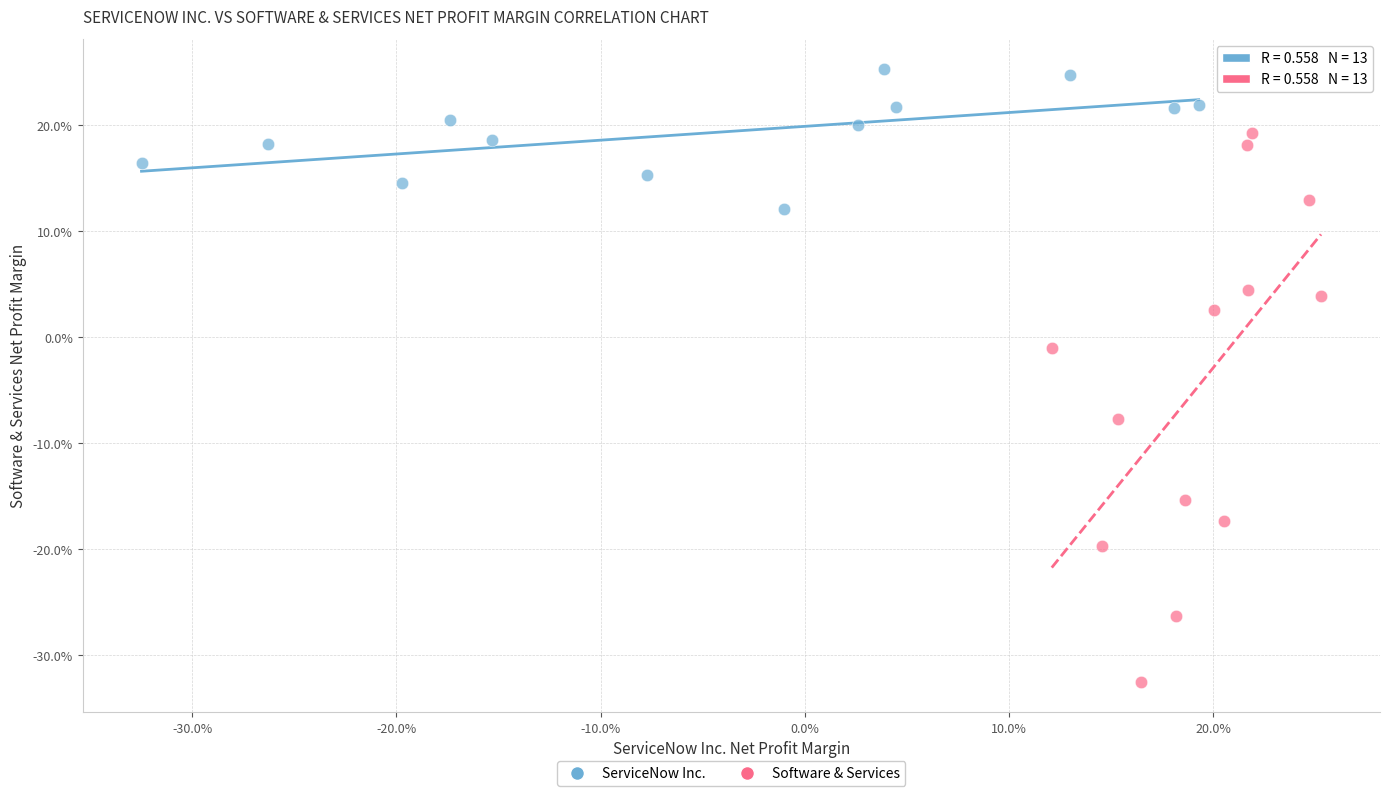

What are all the series names shown in the legend?

ServiceNow Inc., Software & Services